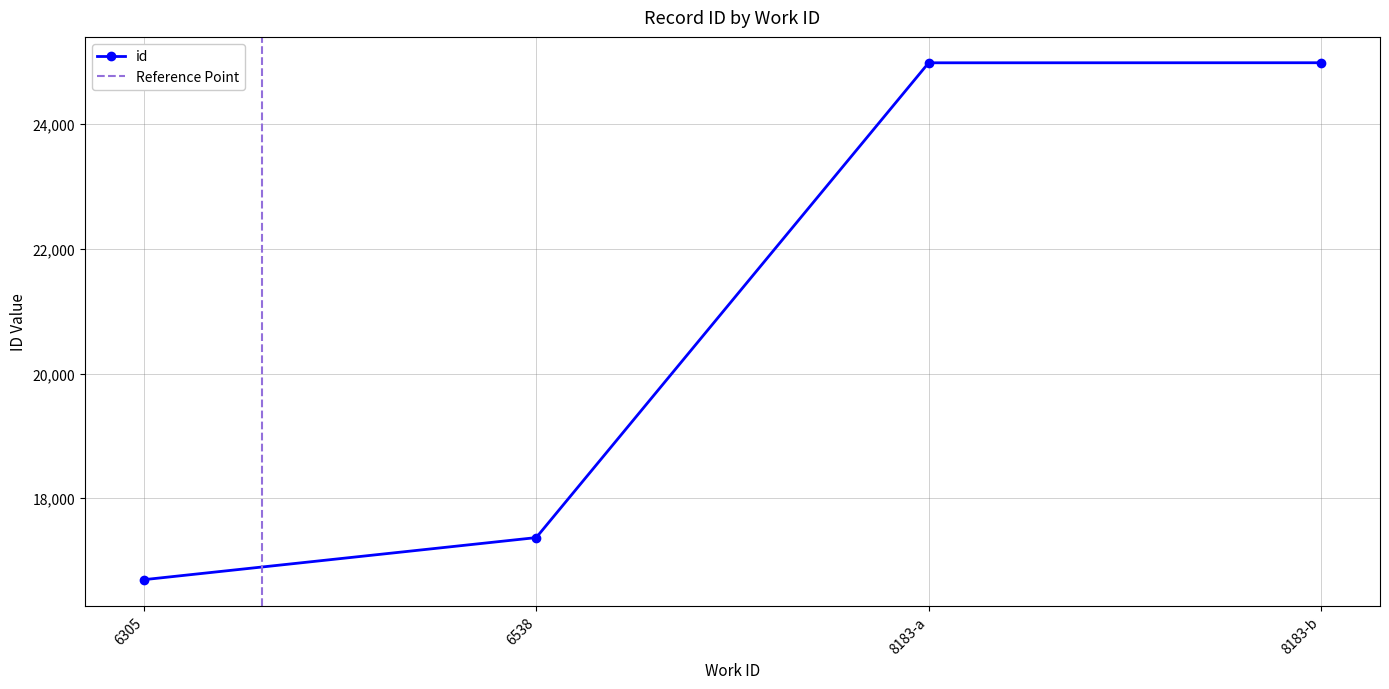

How many lines are shown in the chart?

1